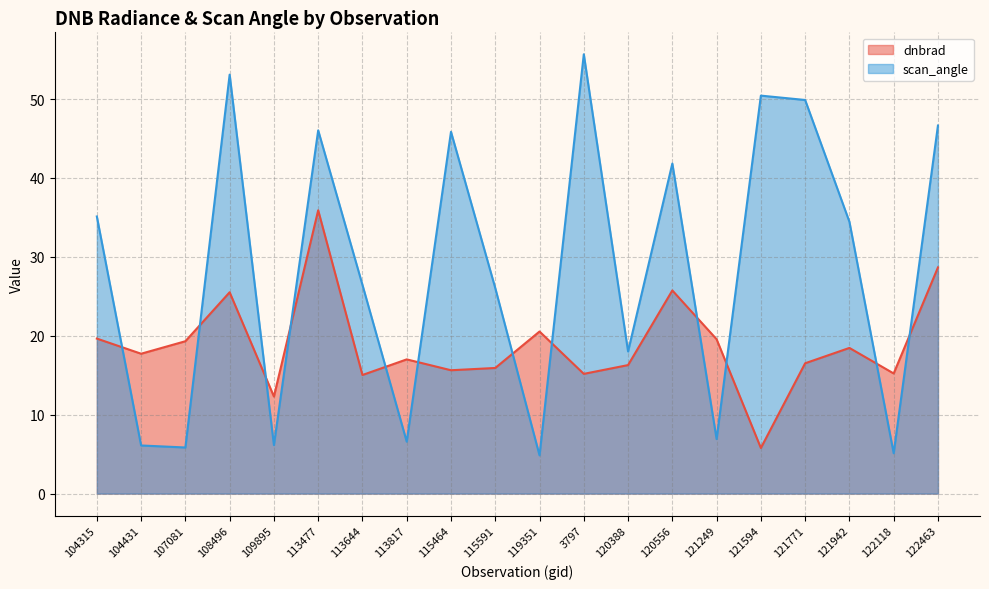

What are all the series names shown in the legend?

dnbrad, scan_angle